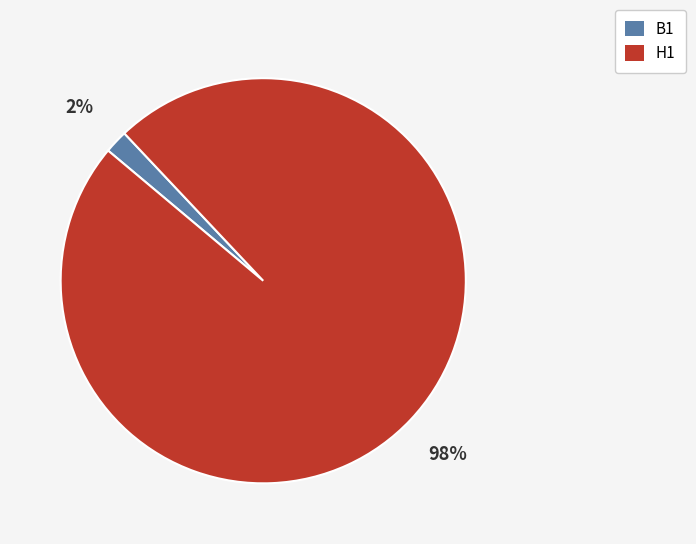

Which has a higher value, B1 or H1?

H1